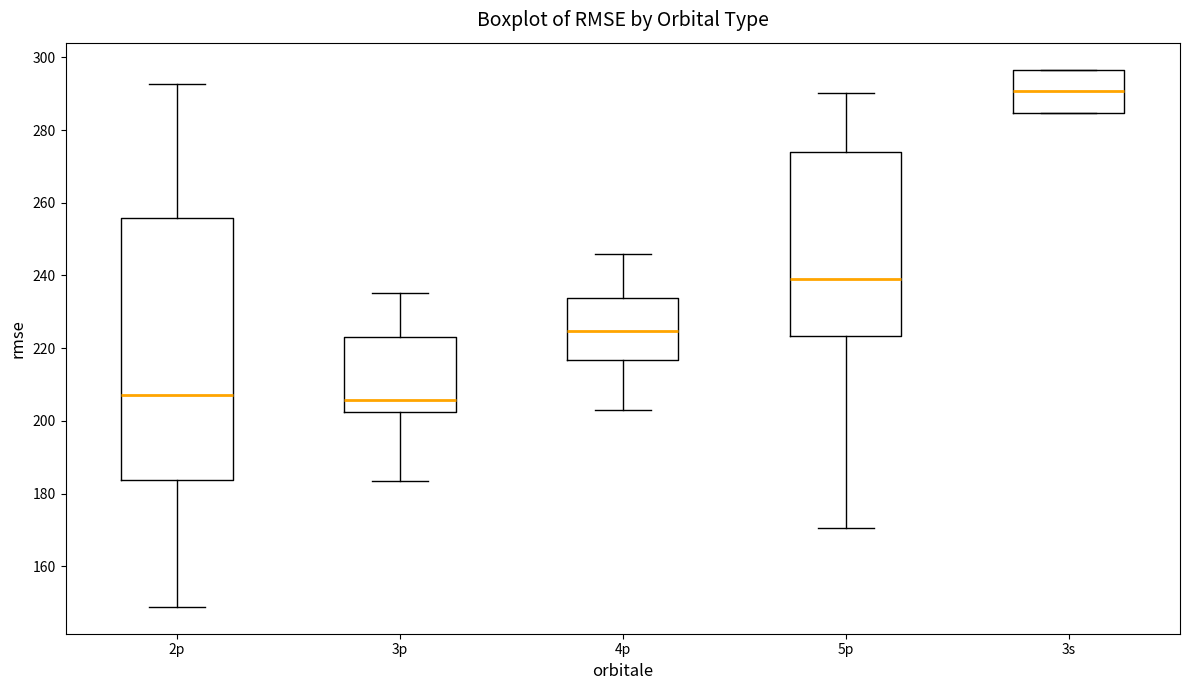

Comparing the boxes themselves (not the whiskers), which one is the tallest?

2p